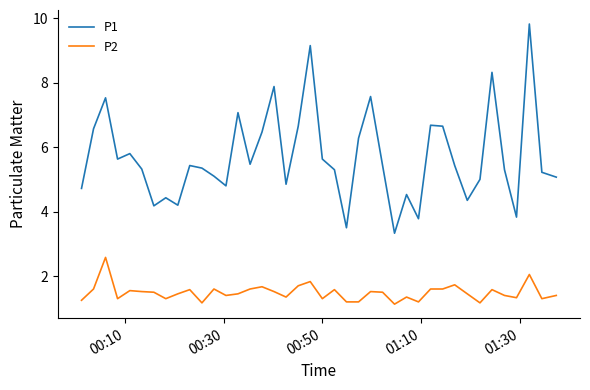

In P1, how many points are lower than both neighbors (excluding endpoints)?

11